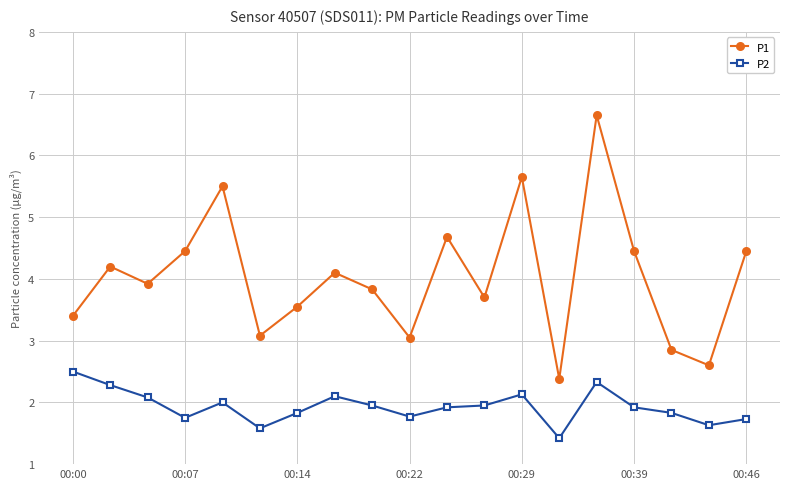

Which series has the largest total across all categories?

P1